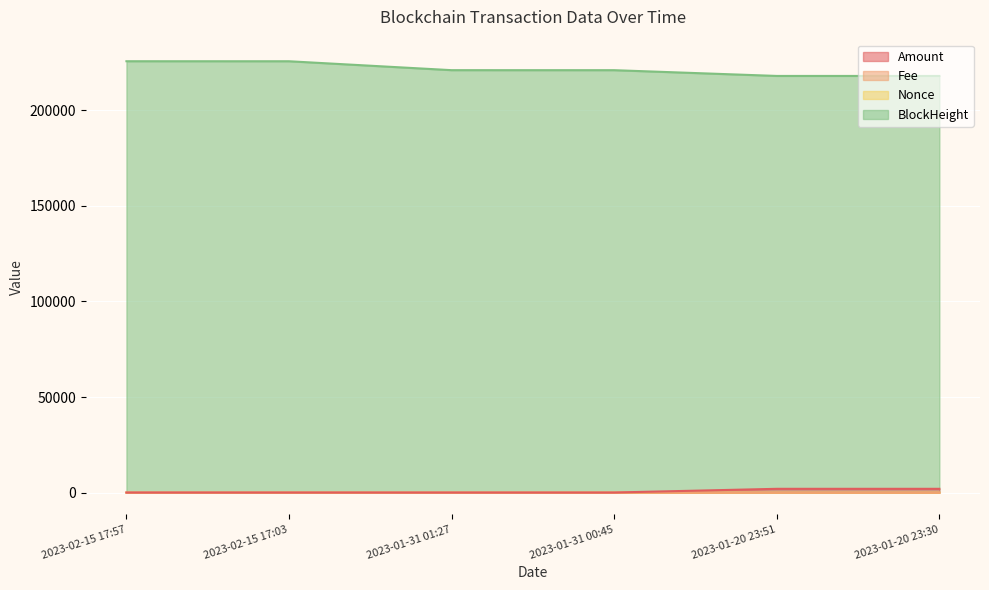

Reading right to left, what are all the values shown in this chart?

Amount: 2000.8	1999.7	65.3	65.3	71.1	71.1
Fee: 0.0	0.1	0.0	0.0	0.0	0.1
Nonce: 7.0	0.0	8.0	1.0	9.0	2.0
BlockHeight: 217985.0	217990.0	221000.0	221008.0	225670.0	225680.0